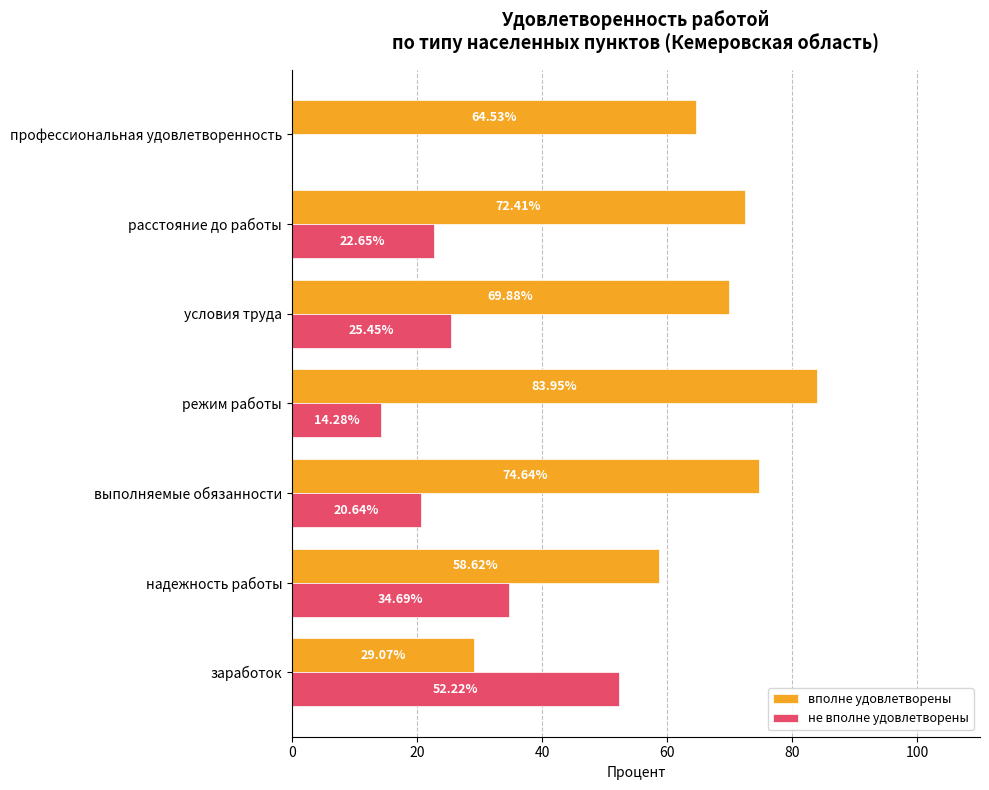

Is the value of не вполне удовлетворены at условия труда greater than the value of вполне удовлетворены at выполняемые обязанности?

No